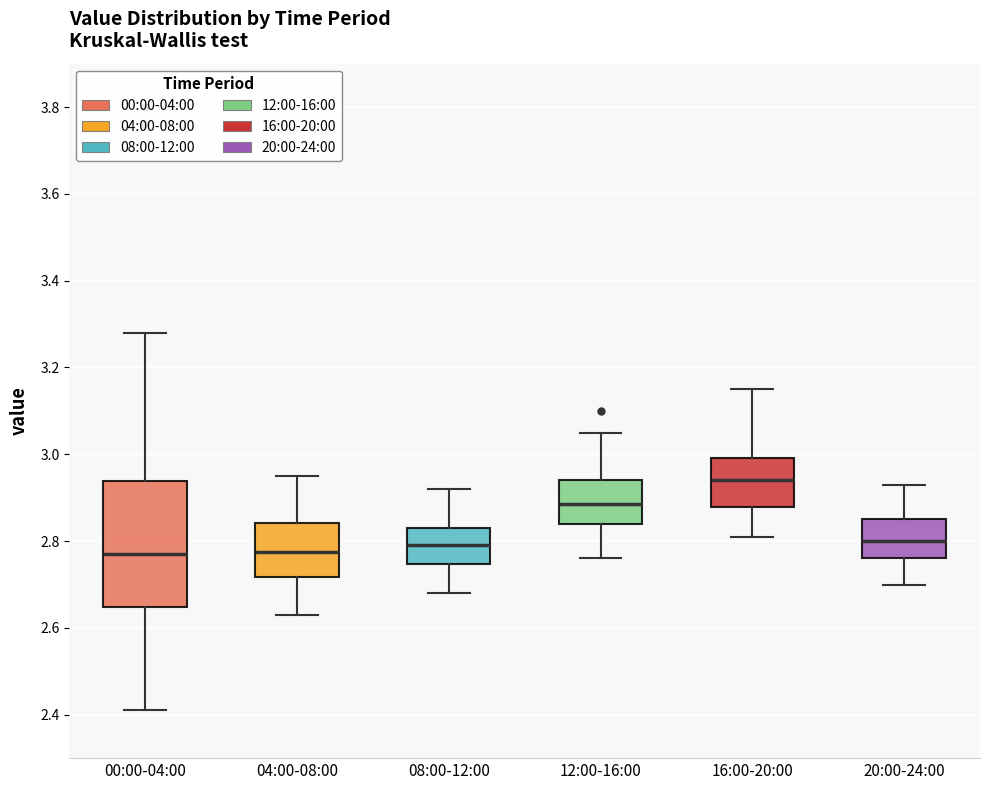

Reading left to right, read every box against the y-axis: the position of its median line, the range the box covers, and the ends of its whiskers. The values are not printed on the chart, so give them approximately, as read against the axis.

00:00-04:00: median 2.78, box 2.64 to 2.94, whiskers 2.42 to 3.28
04:00-08:00: median 2.78, box 2.72 to 2.84, whiskers 2.64 to 2.96
08:00-12:00: median 2.80, box 2.74 to 2.84, whiskers 2.68 to 2.92
12:00-16:00: median 2.88, box 2.84 to 2.94, whiskers 2.76 to 3.06
16:00-20:00: median 2.94, box 2.88 to 3.00, whiskers 2.82 to 3.16
20:00-24:00: median 2.80, box 2.76 to 2.86, whiskers 2.70 to 2.94